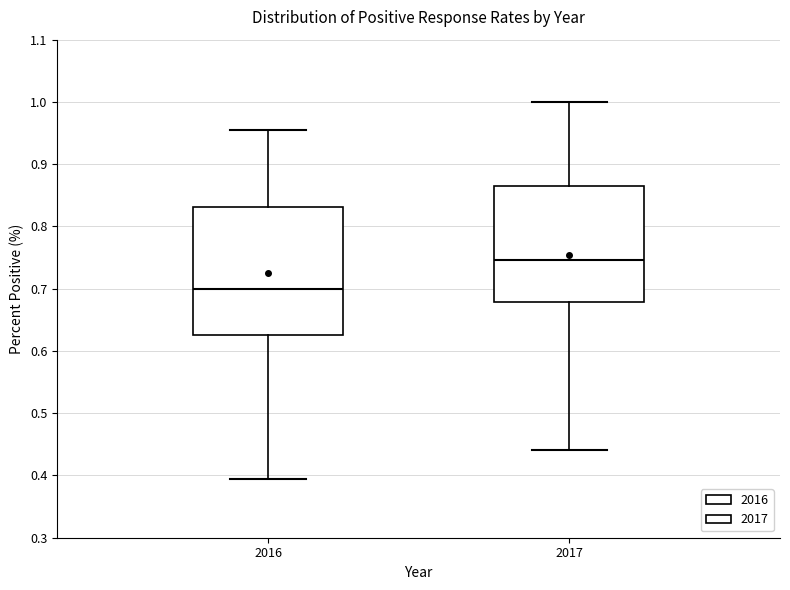

Comparing the boxes themselves (not the whiskers), which one is the tallest?

2016